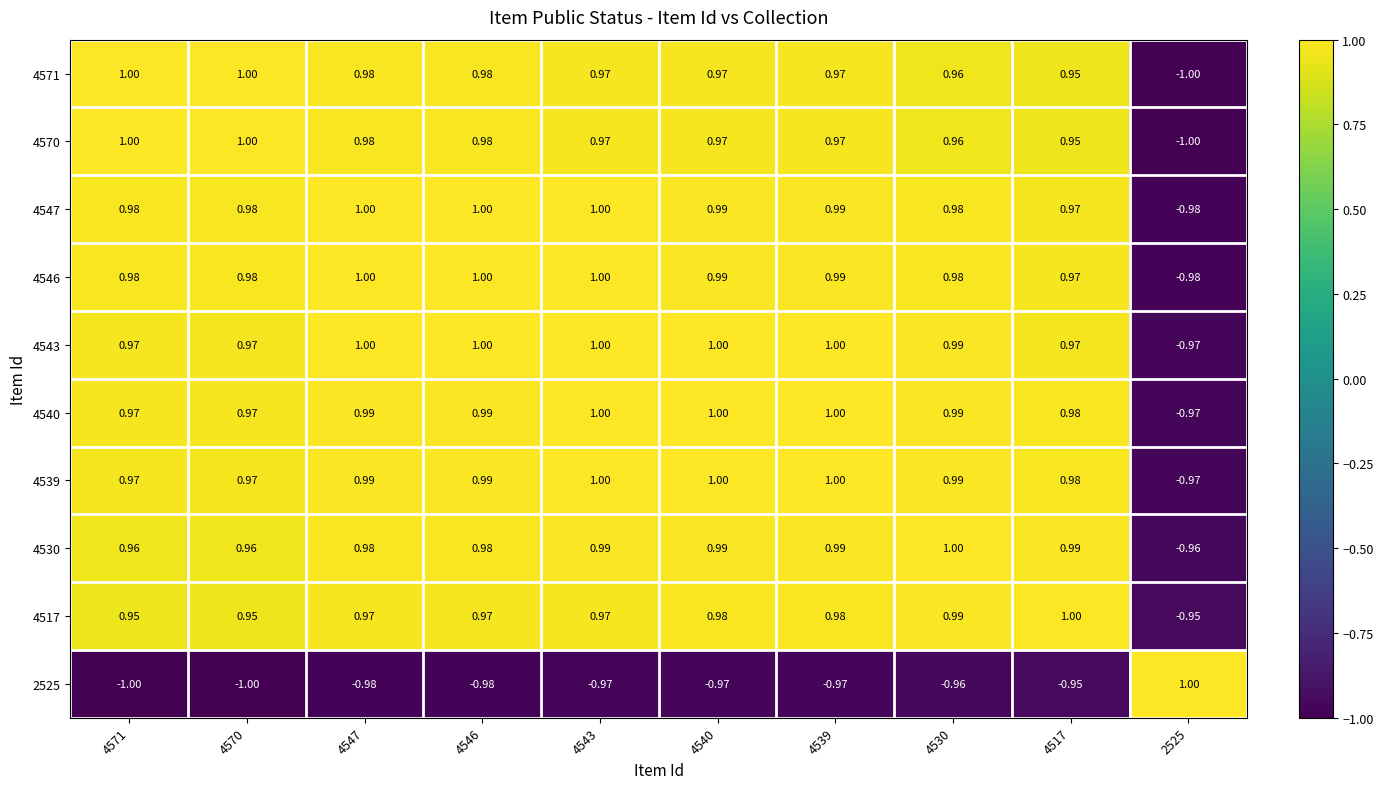

What is the difference between the highest and lowest values at 2525?

2.0